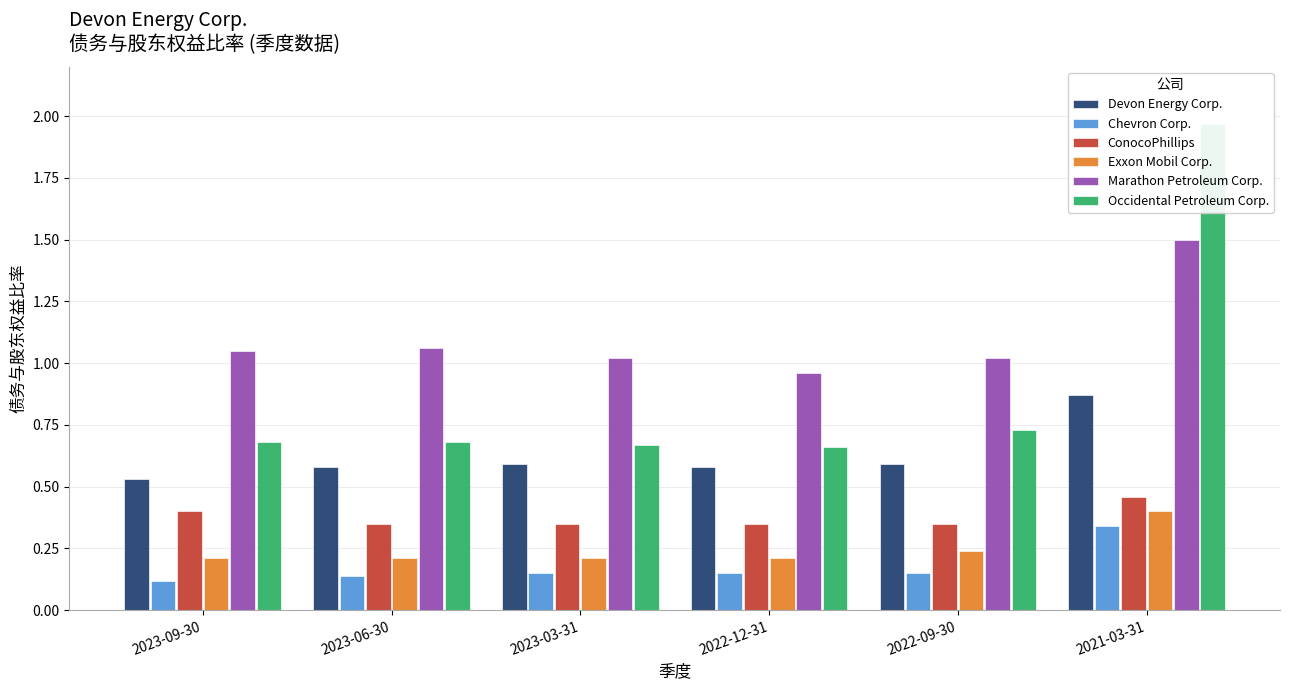

The Occidental Petroleum Corp. series shows 0.7 at 2023-09-30. True or false?

True